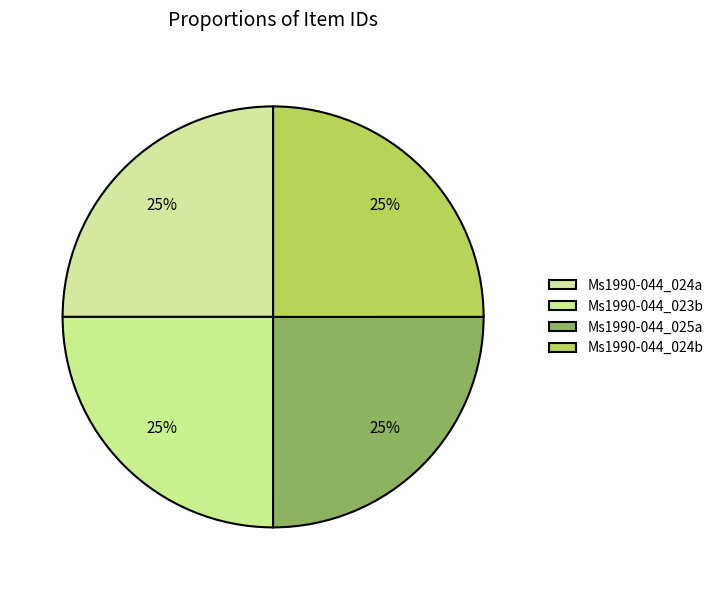

What is the ratio of the value at Ms1990-044_023b to the value at Ms1990-044_024a?

1.0